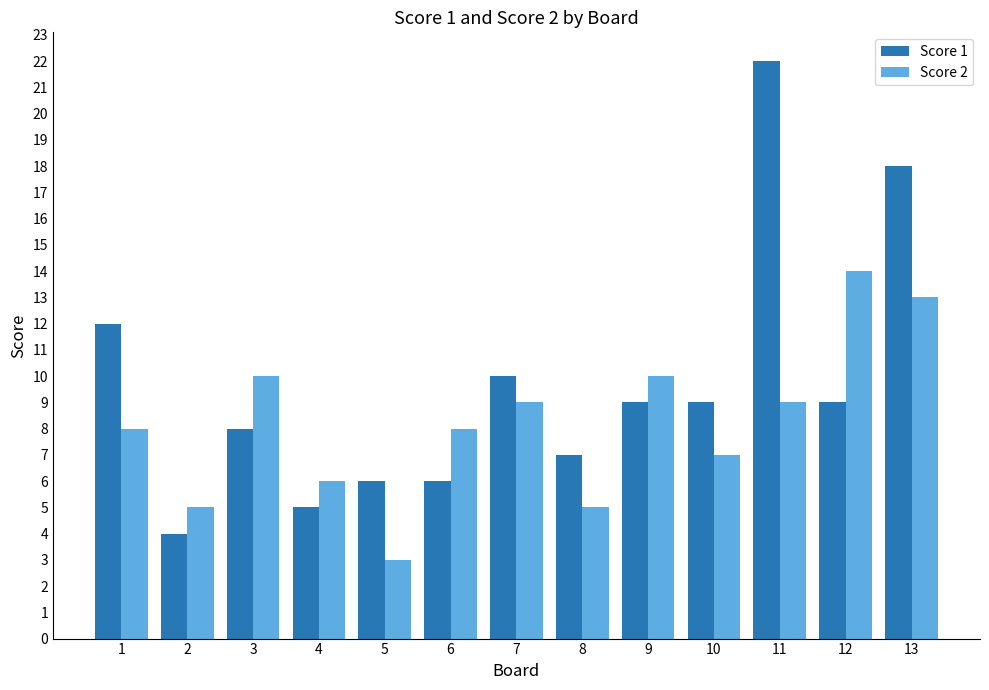

Reading left to right, transcribe all the data shown in this chart.

Score 1: 1=12	2=4	3=8	4=5	5=6	6=6	7=10	8=7	9=9	10=9	11=22	12=9	13=18
Score 2: 1=8	2=5	3=10	4=6	5=3	6=8	7=9	8=5	9=10	10=7	11=9	12=14	13=13